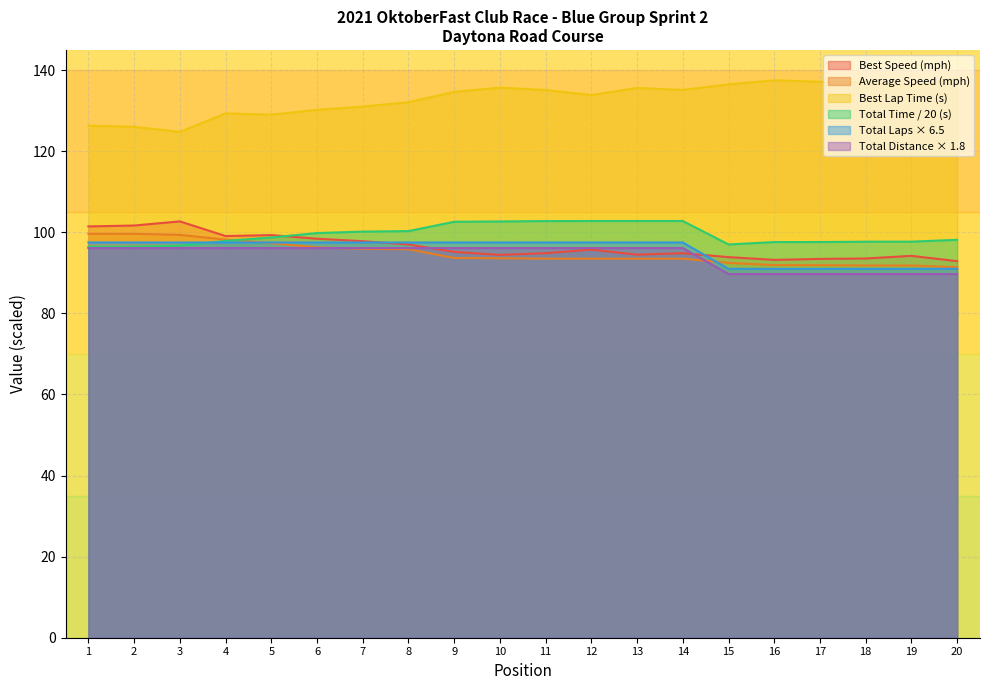

True or false: Best Lap time and Total Laps cross at least once.

False